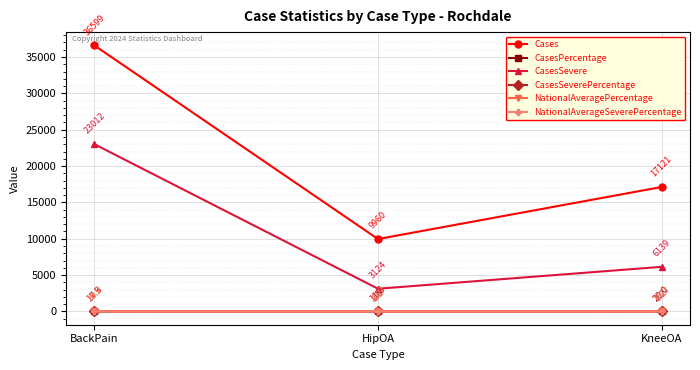

The value of CasesSevere at BackPain is 5137.4. True or false?

False